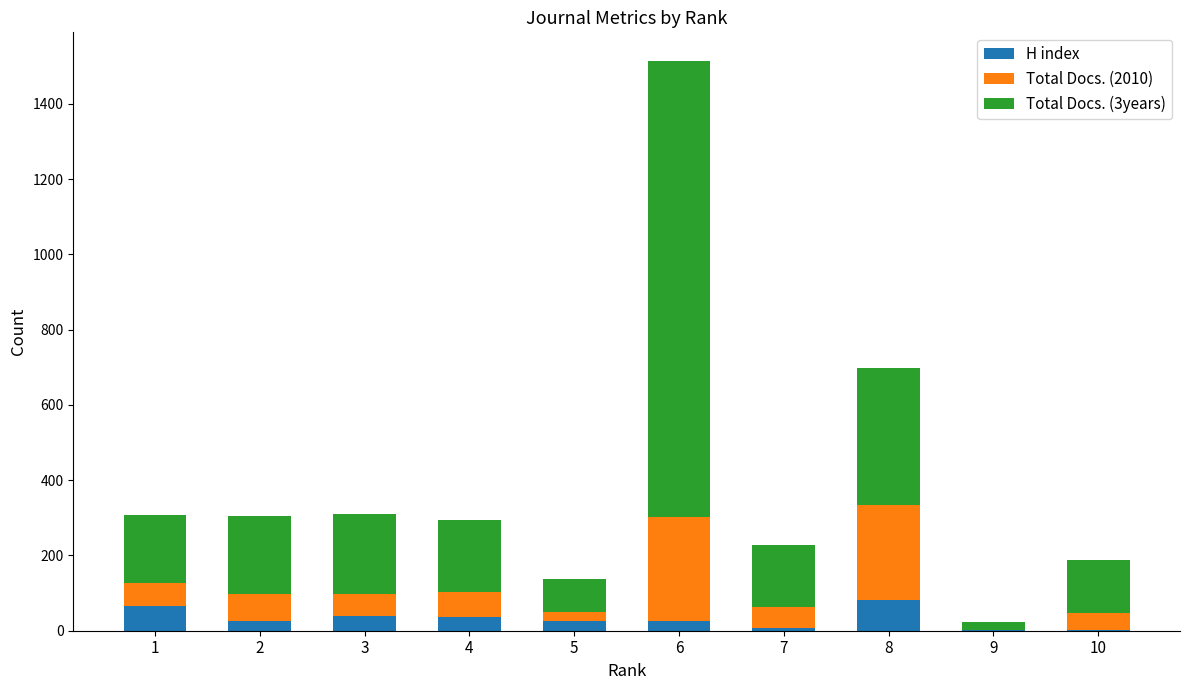

At which category is the sum across all series the highest?

6